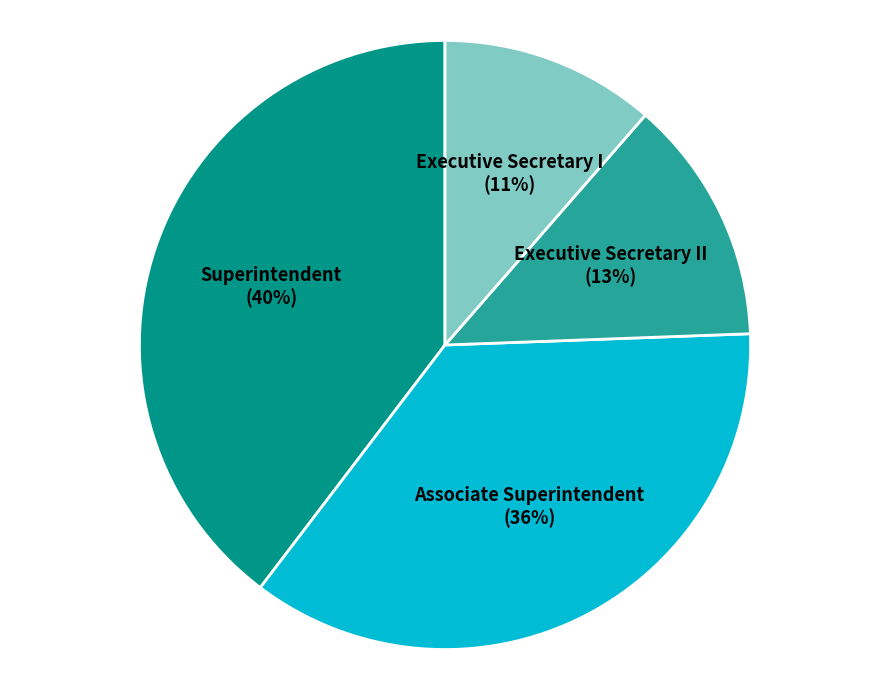

Is there a majority slice in this chart?

No